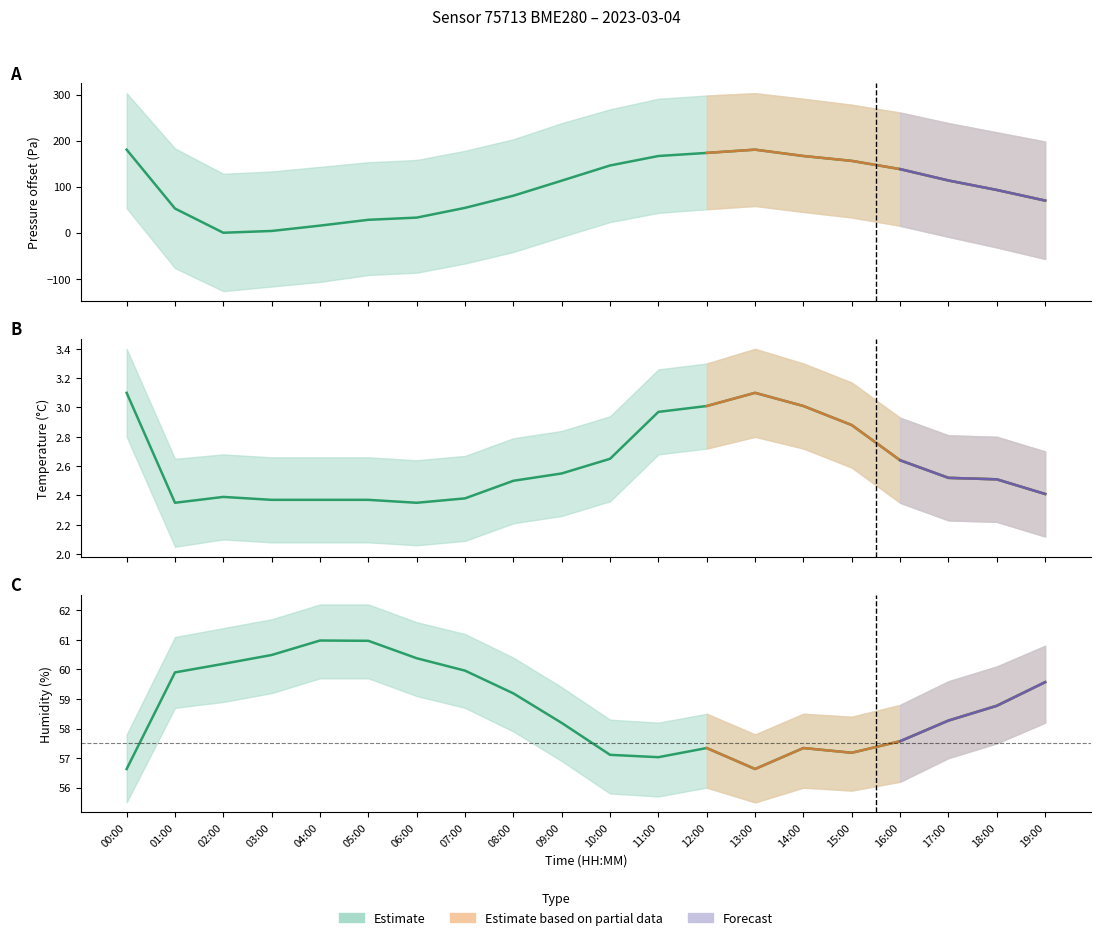

What is the average value of the pressure series?

98.3